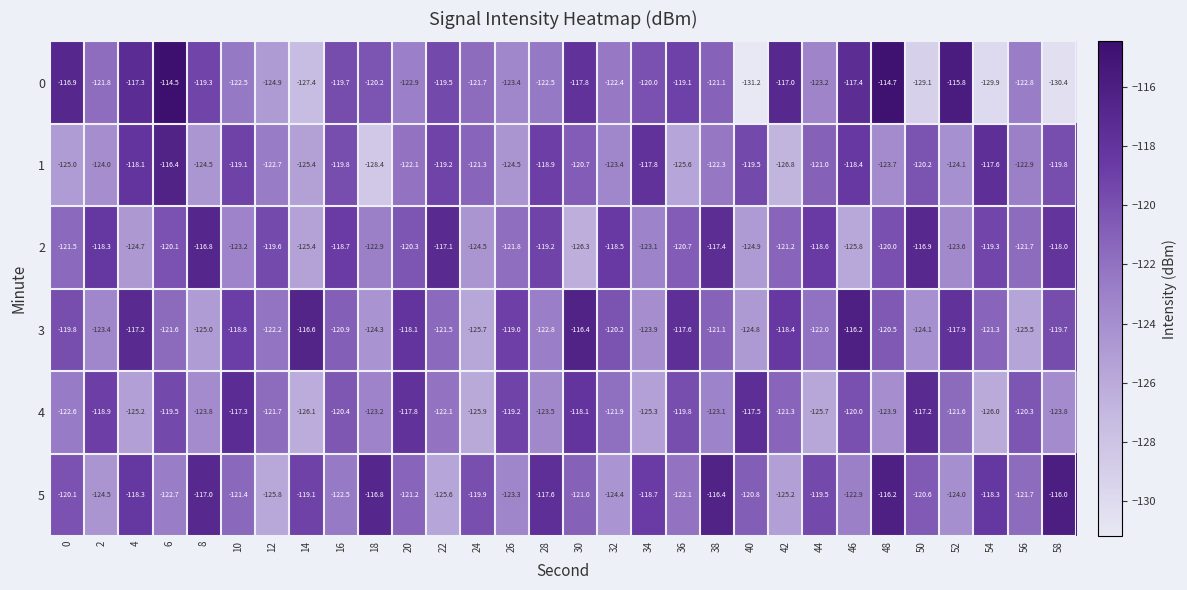

Which series has the largest range (max minus min)?

0